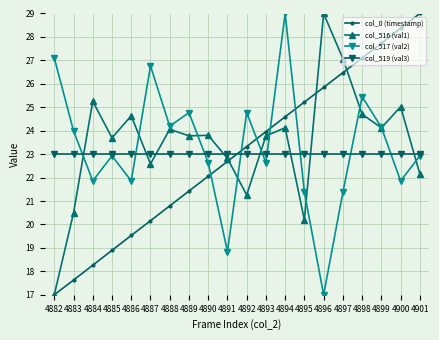

True or false: col_516 (val1) and col_519 (val3) intersect in this chart.

True